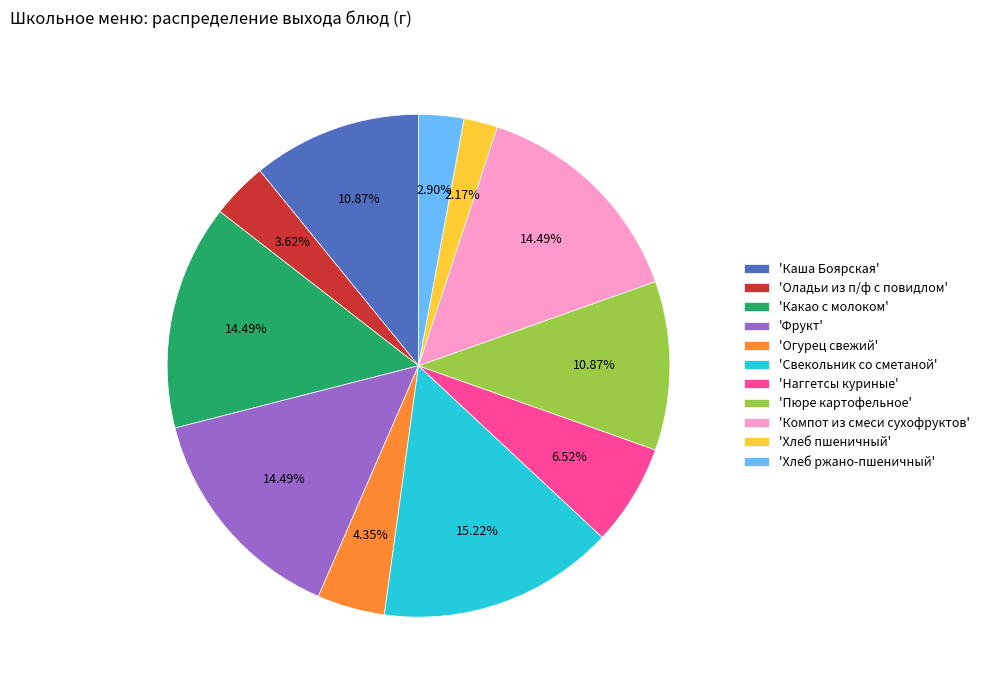

To the nearest percent, what is the difference between the largest and smallest slice percentages?

13%